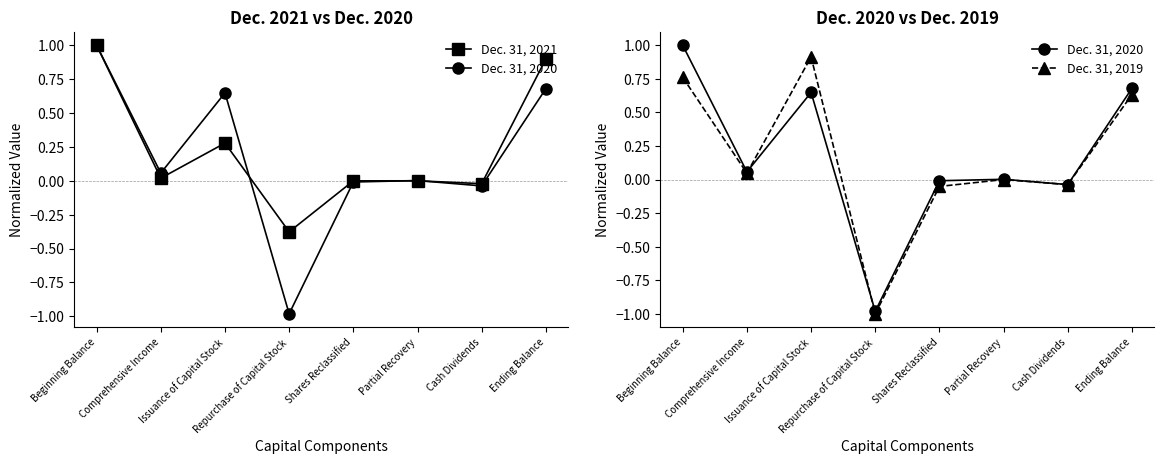

Is the value of Dec. 31, 2019 at Shares Reclassified greater than the value of Dec. 31, 2020 at Beginning Balance?

No